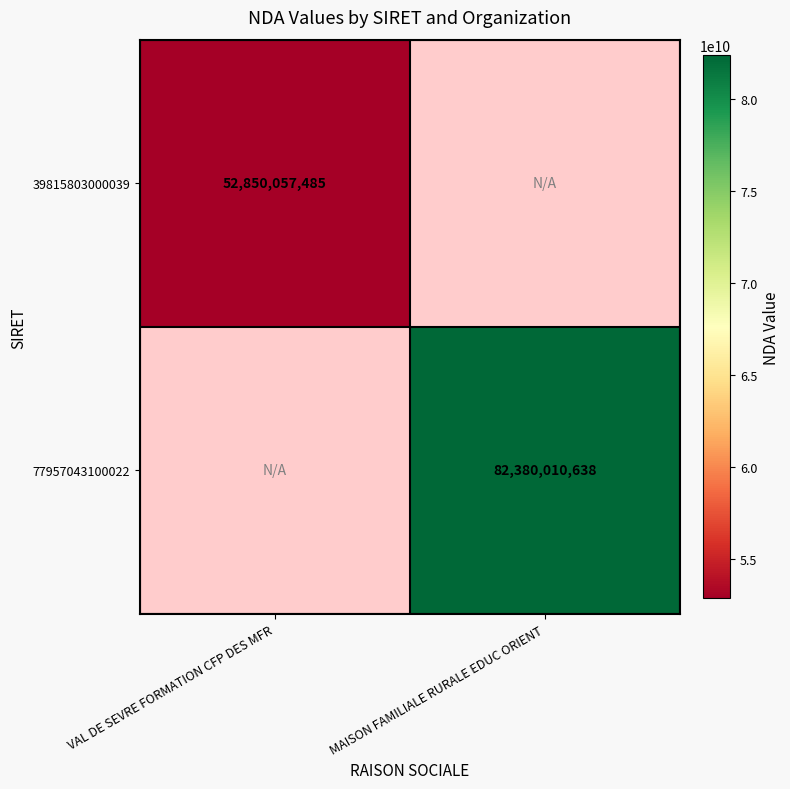

The 77957043100022 series shows 112464312525 at MAISON FAMILIALE RURALE EDUC ORIENT. True or false?

False